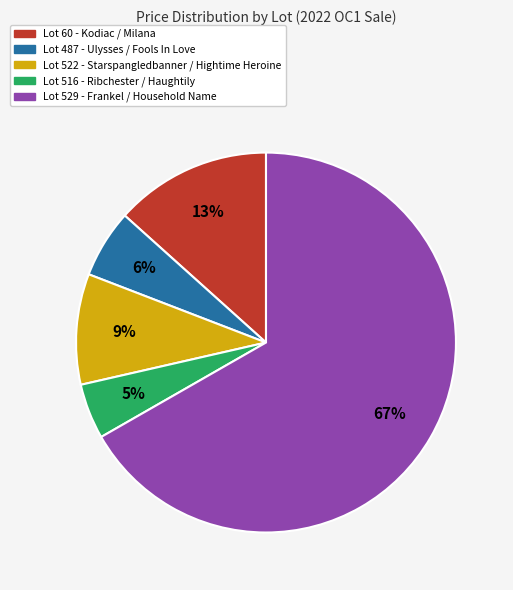

To the nearest percent, what is the combined percentage of Lot 529 - Frankel / Household Name and Lot 60 - Kodiac / Milana?

80%